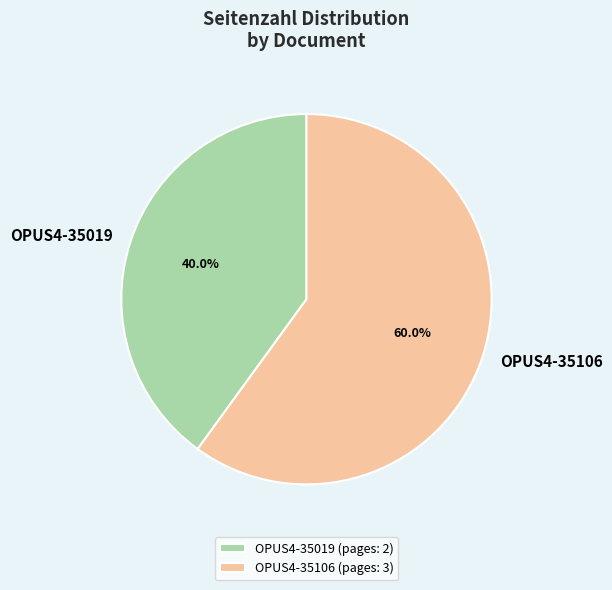

Which slice is the largest?

OPUS4-35106